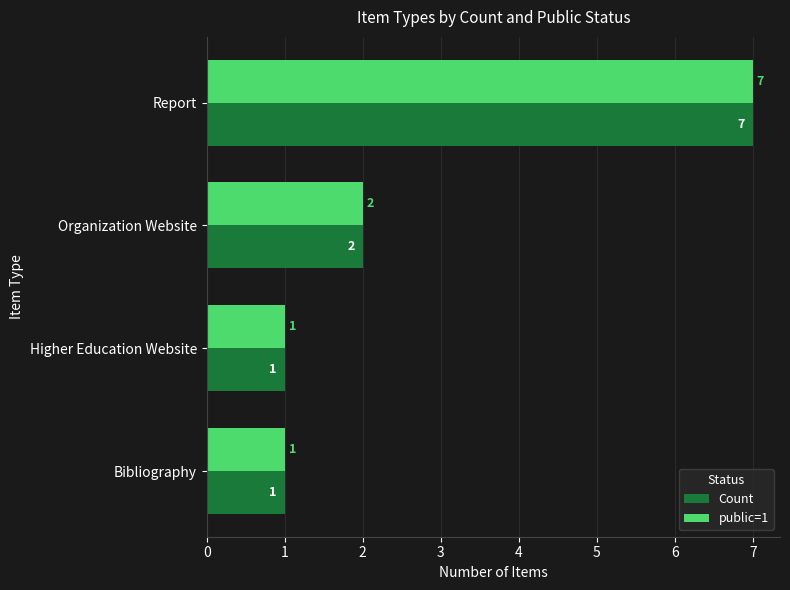

Count the Count values in the range 1 to 7.

4